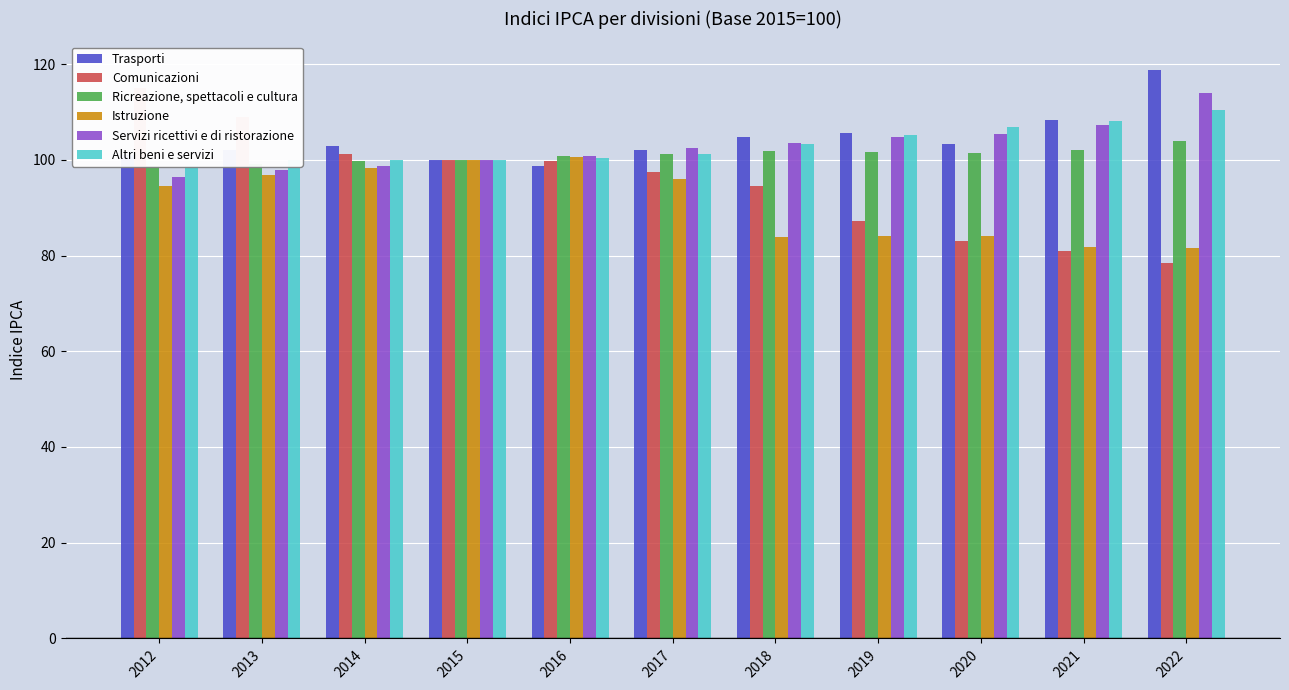

What is the lowest value of the Comunicazioni series?

78.4